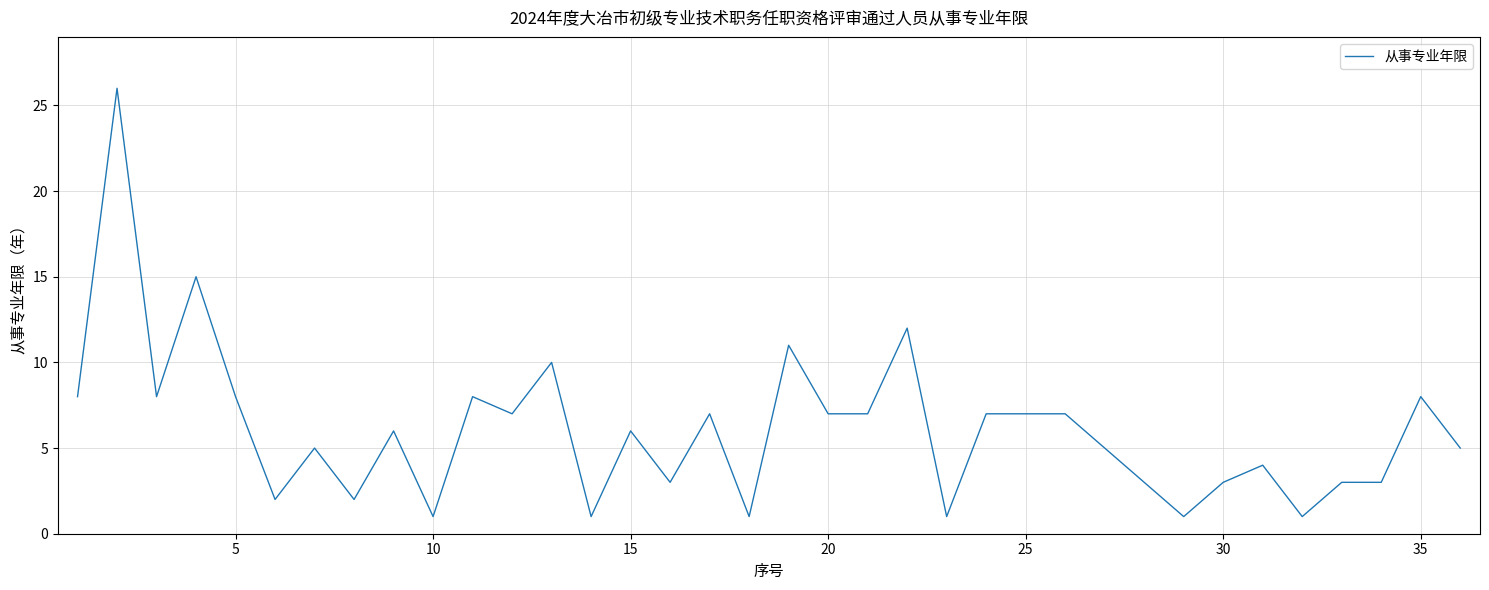

What is the sum of all values?

219